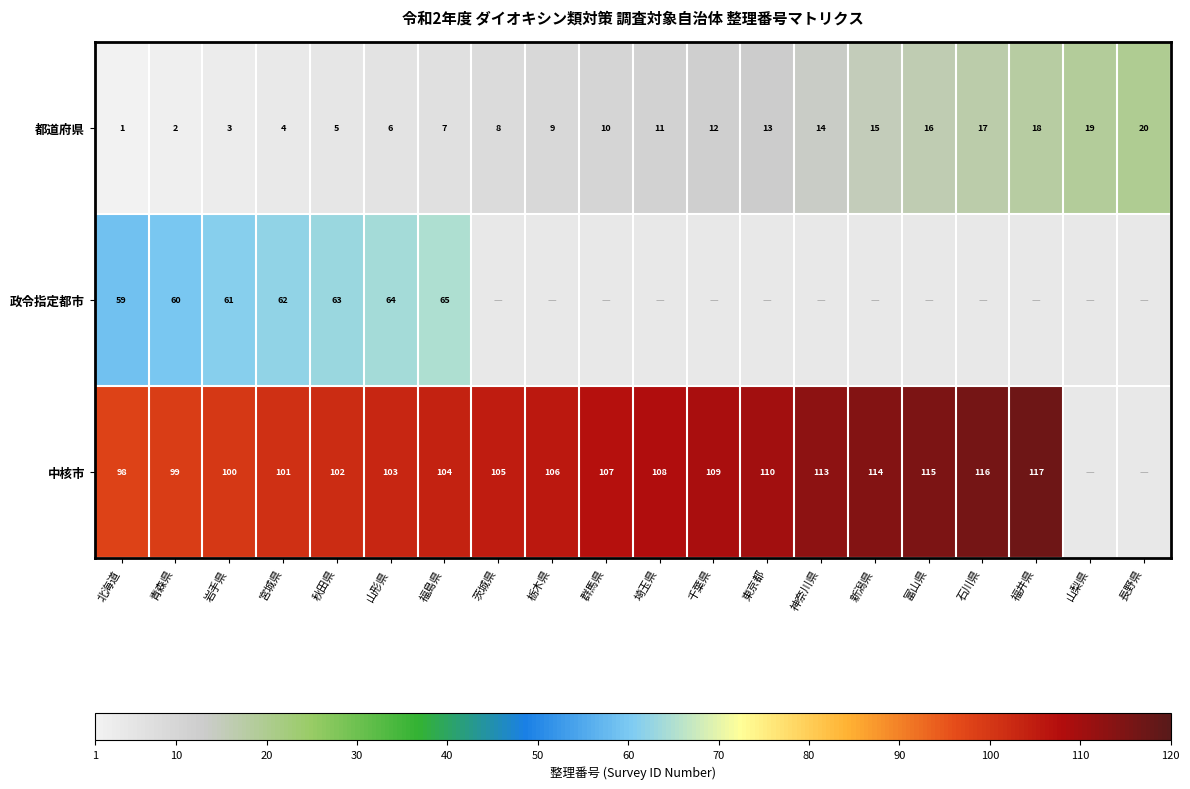

At how many categories does at least one series exceed 1?

20